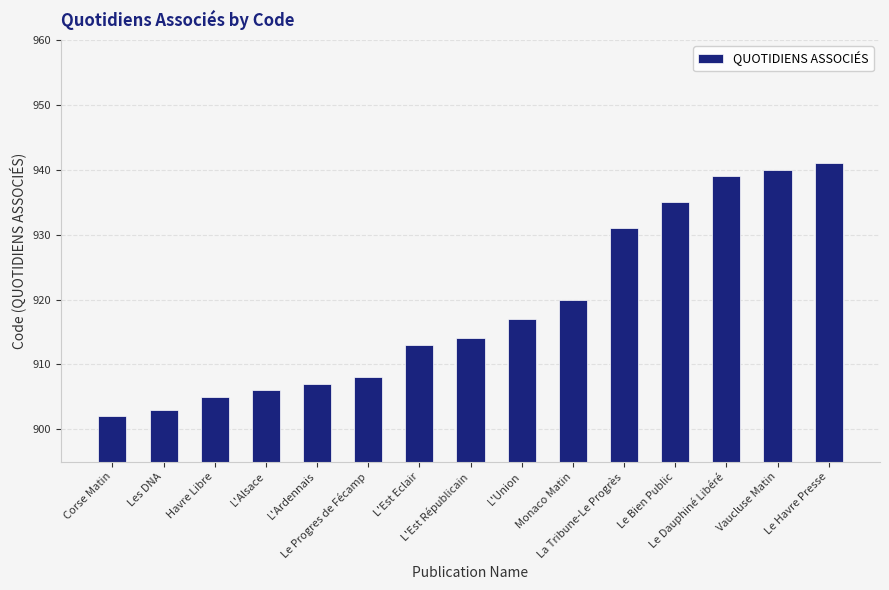

What is the label of the 15th bar from the right?

Corse Matin